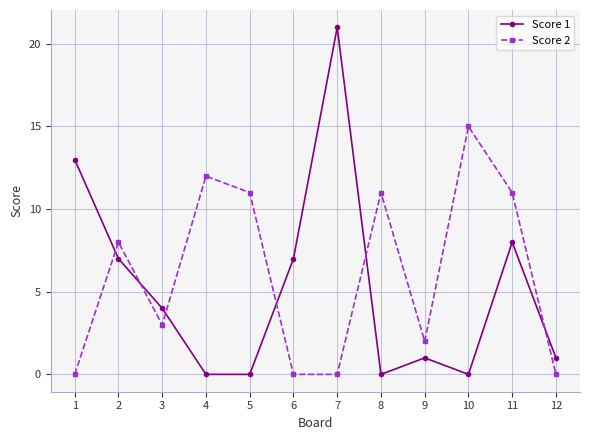

In Score 1, how many points are higher than both neighbors (excluding endpoints)?

3